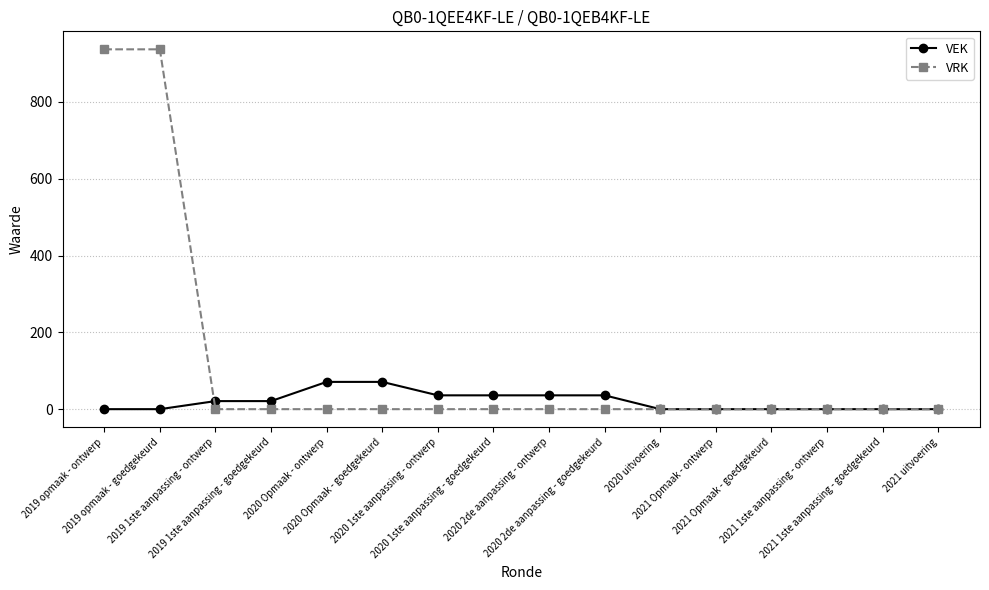

The VEK series shows 0 at 2019 opmaak - ontwerp. True or false?

True